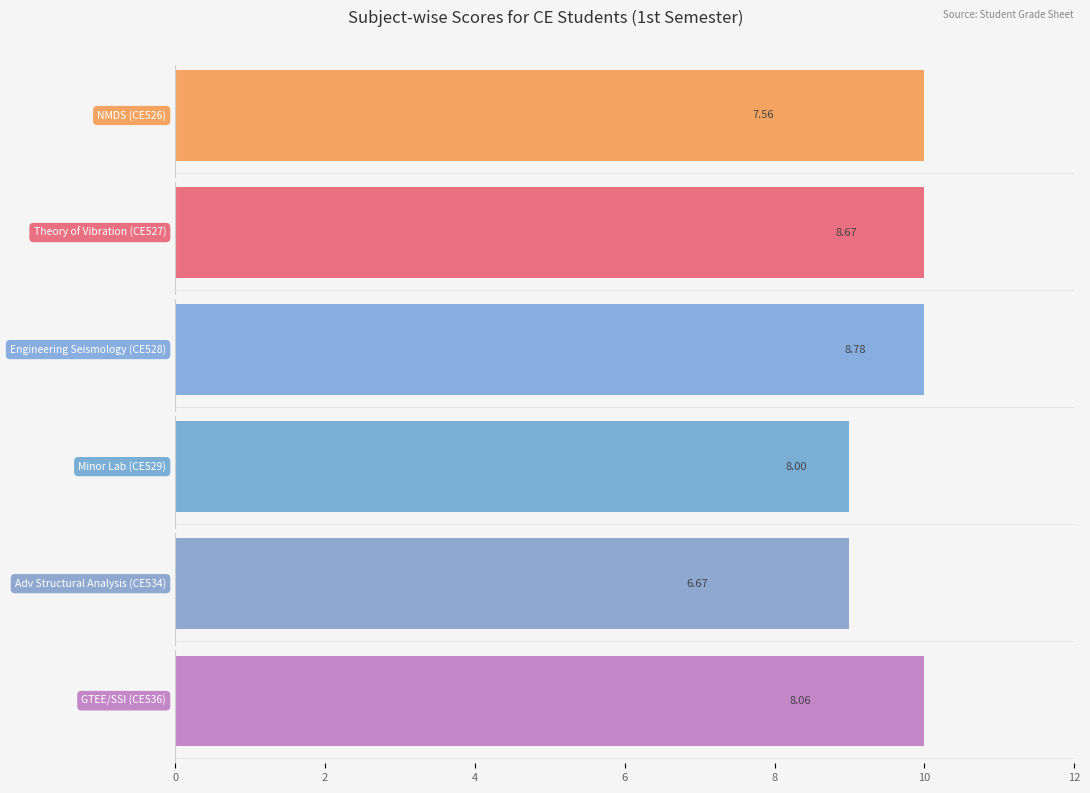

What are all the series names shown in the legend?

NMDS (CE526), Theory of Vibration (CE527), Engineering Seismology (CE528), Minor Lab (CE529), Adv Structural Analysis (CE534), GTEE/SSI (CE536)